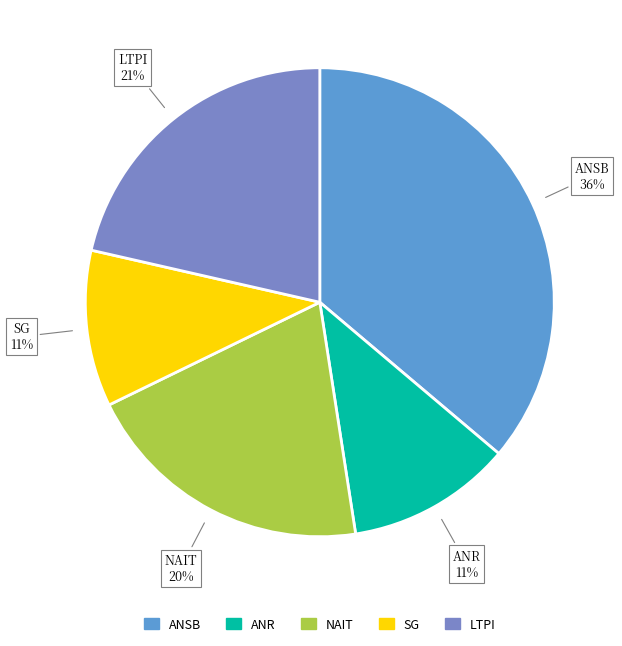

Approximately how many times larger is the value at ANR compared to LTPI?

0.5